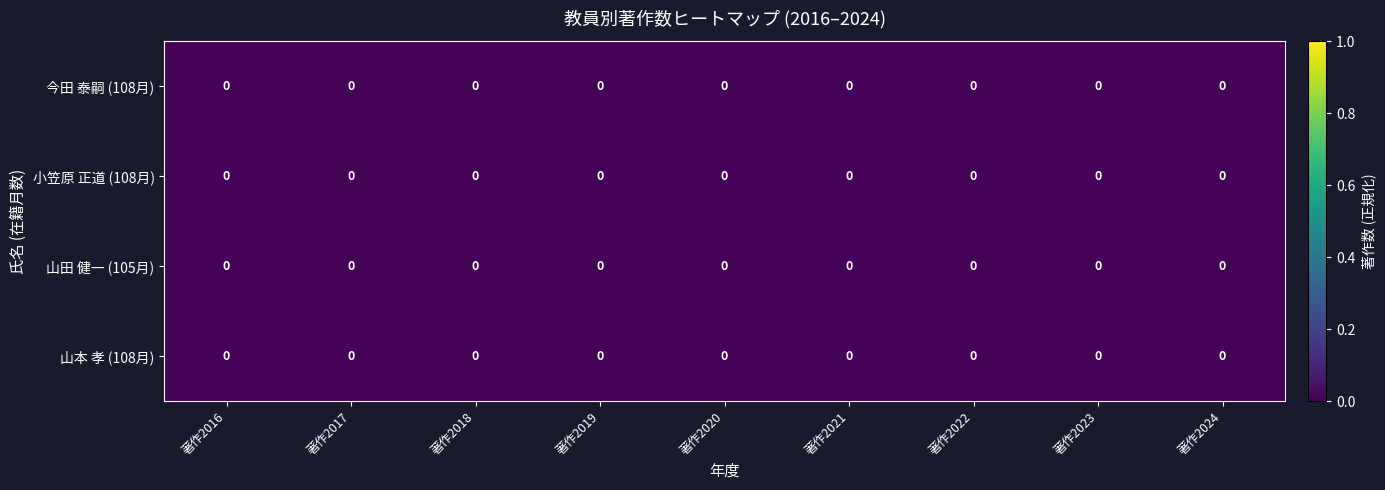

How many series are shown in this chart?

4